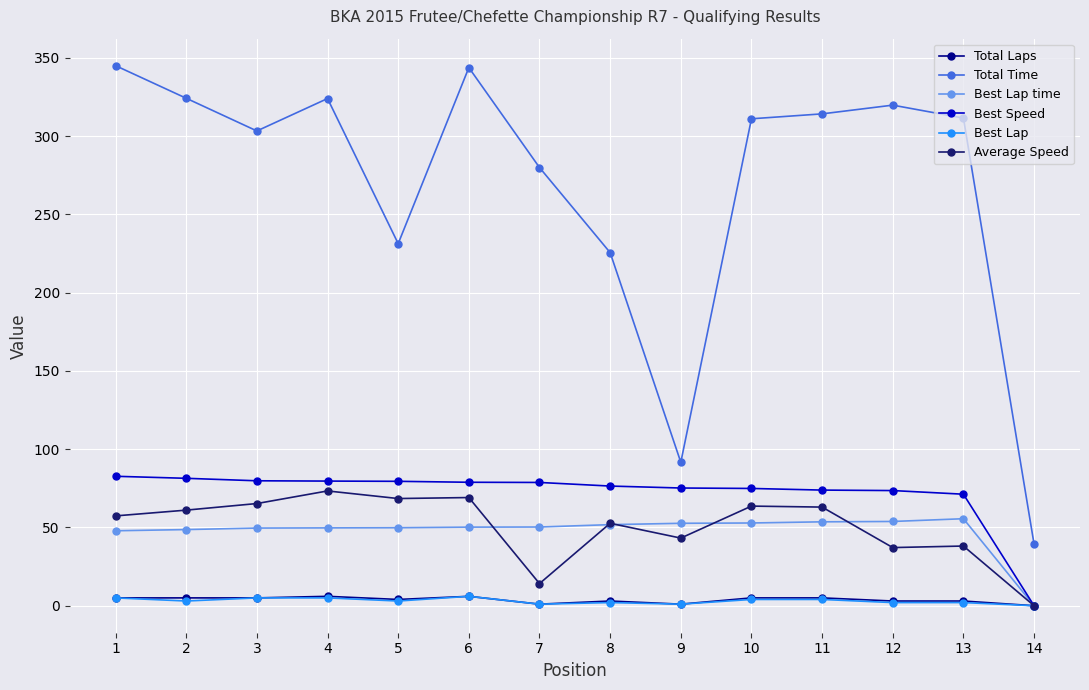

What is the maximum value for Best Speed?

82.7